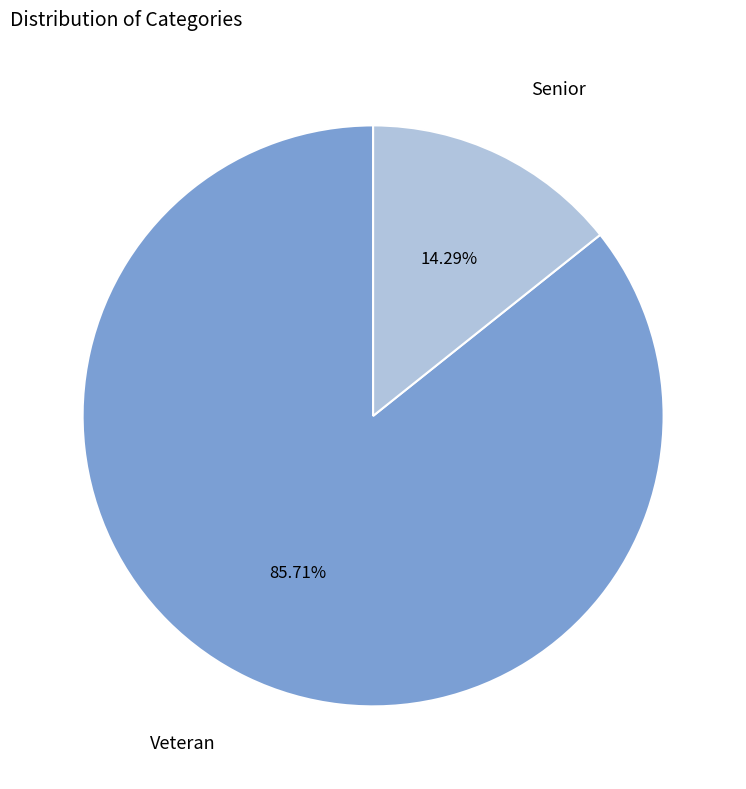

To the nearest percent, what is the average slice percentage?

50%